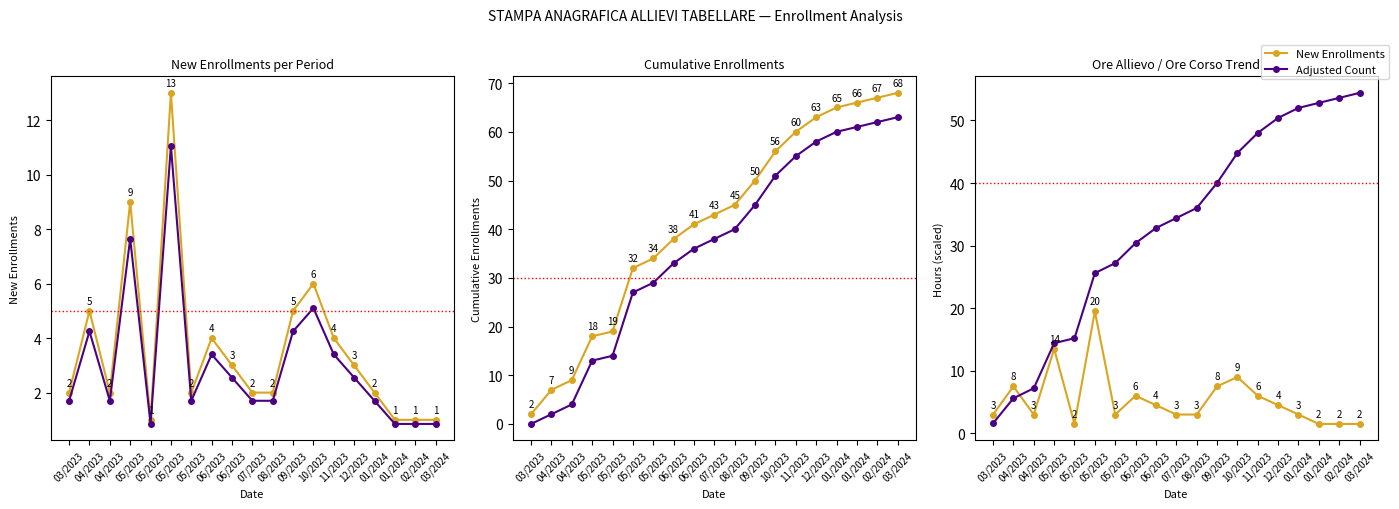

In Ore Allievo (scaled), how many points are lower than both neighbors (excluding endpoints)?

3